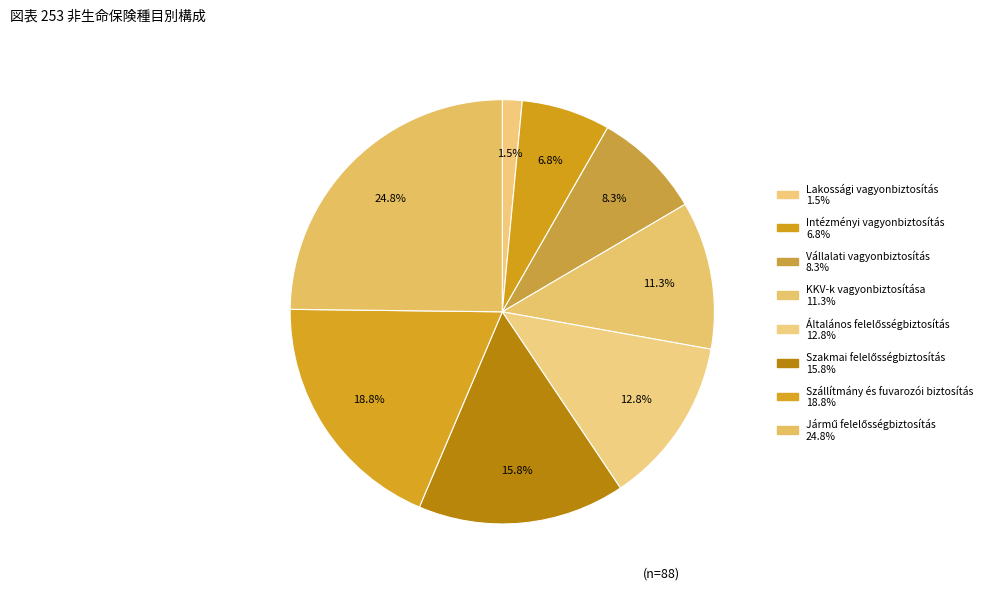

The Általános felelősségbiztosítás slice represents 1% of the pie. True or false?

False